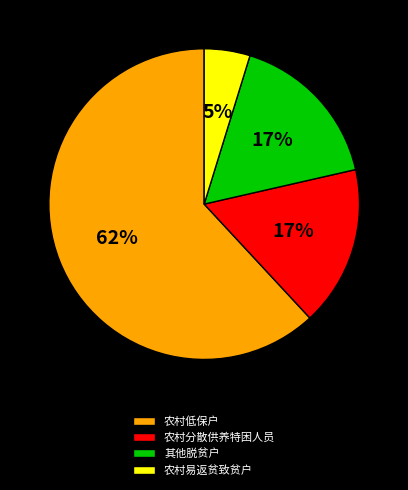

Which category has the biggest portion of the pie?

农村低保户